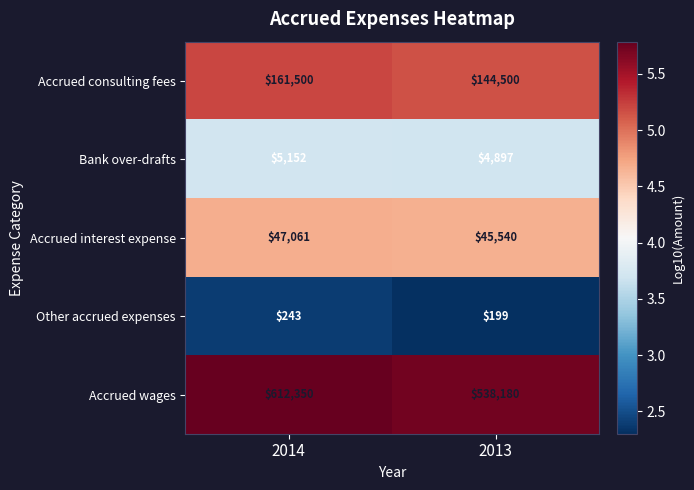

What is the difference between the highest and lowest values at 2013?

537981